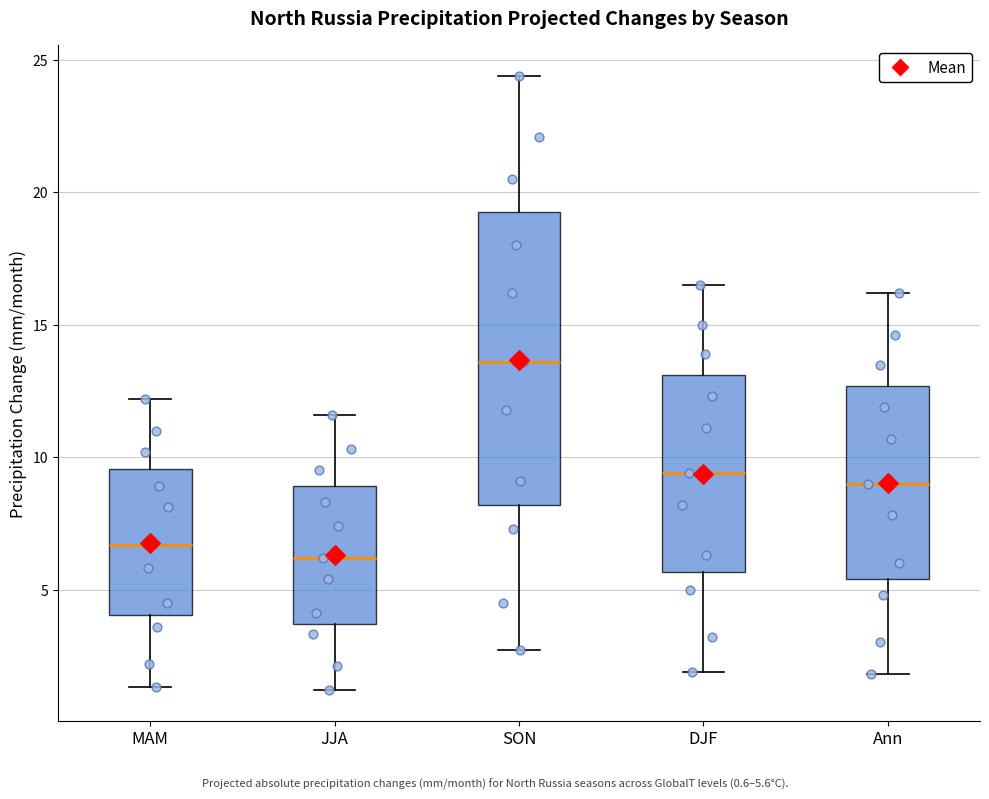

Comparing the boxes themselves (not the whiskers), which one is the tallest?

SON